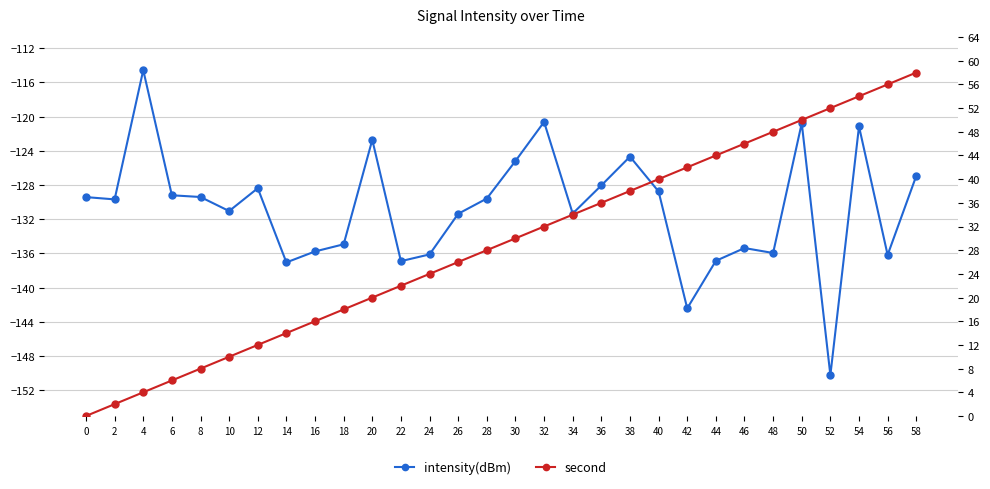

Which series has the largest total across all categories?

second